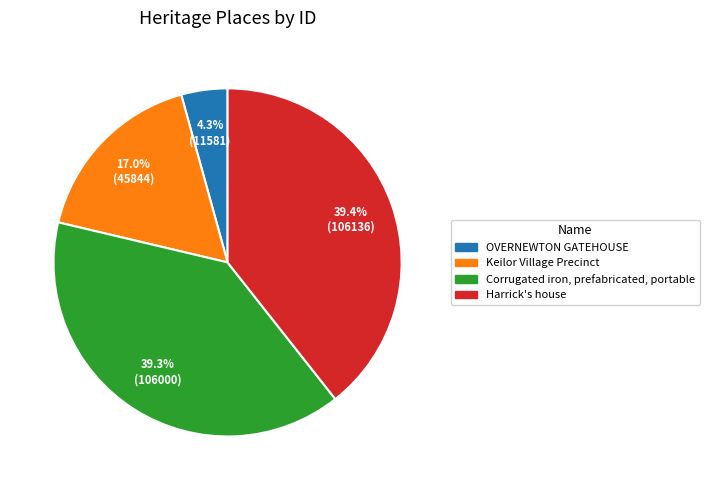

How many segments does this pie chart have?

4